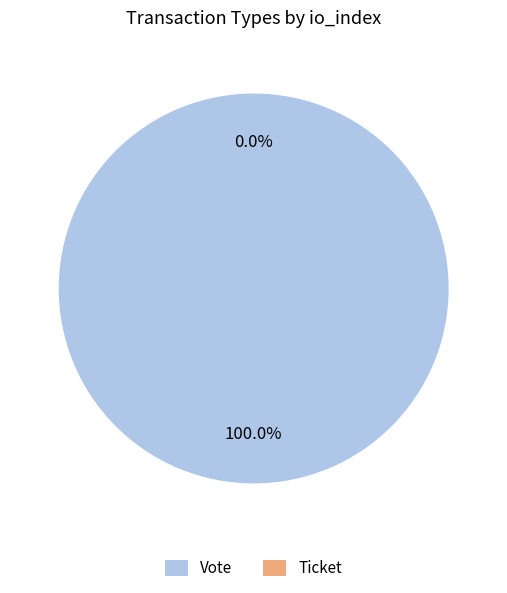

What is the change in value from Vote to Ticket?

-1